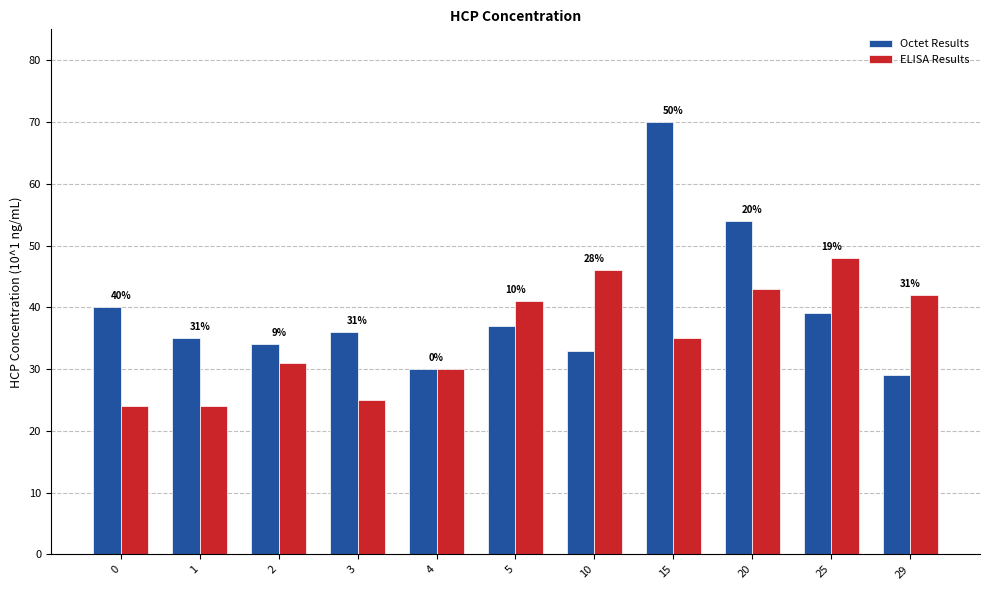

What is the value of the Octet Results bar at the 9th from the left?

54